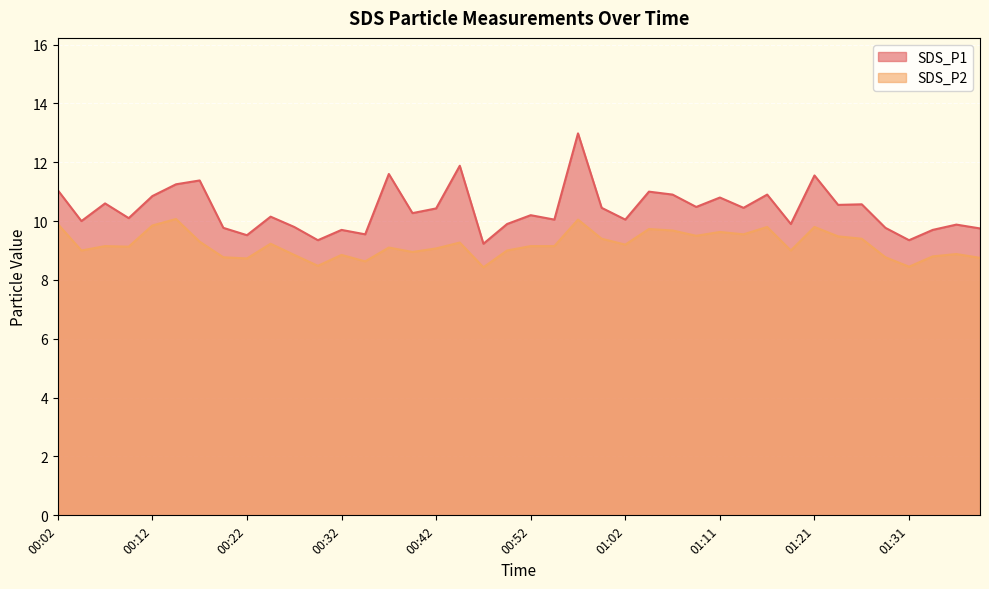

At how many categories does at least one series exceed 11?

7